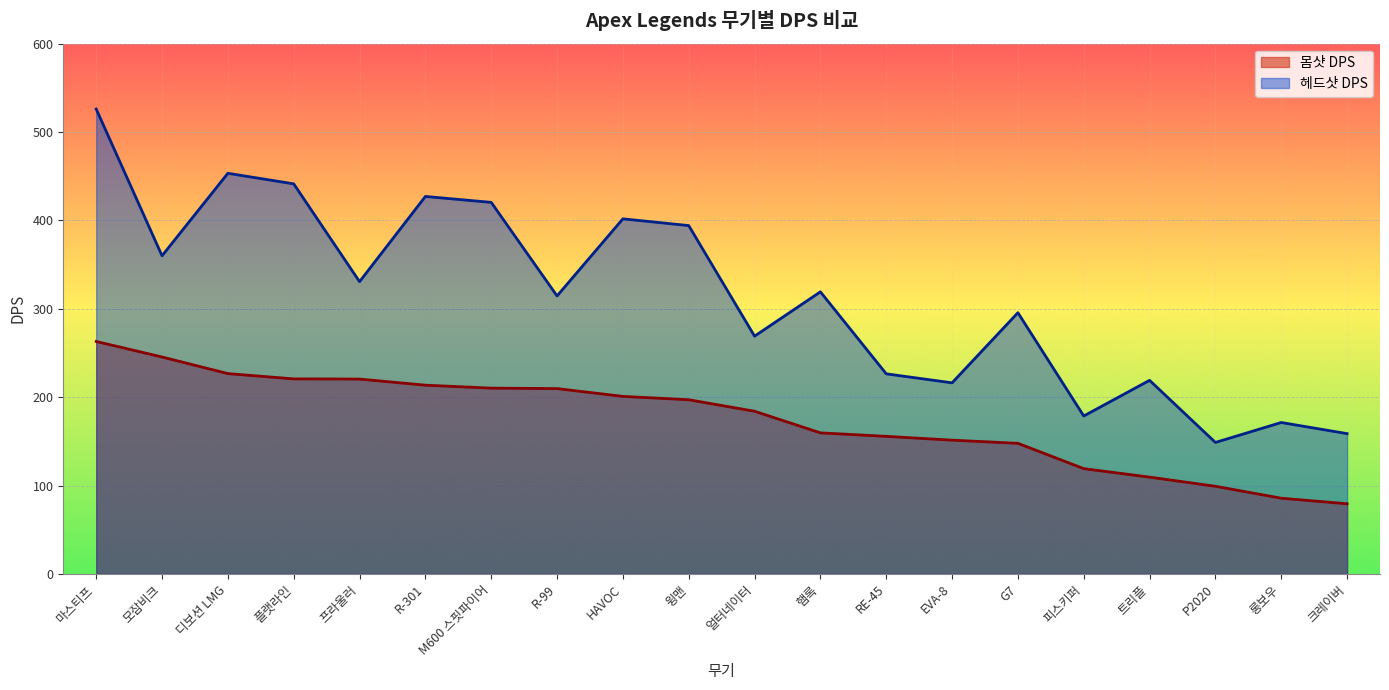

Rank the series at 프라울러 from lowest to highest value.

몸샷 DPS, 헤드샷 DPS